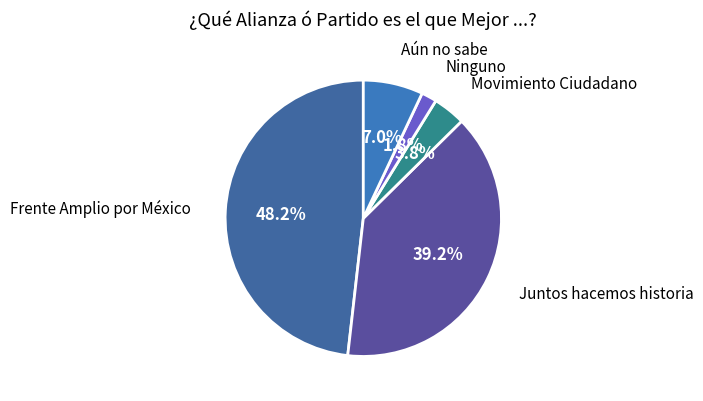

To the nearest percent, what is the difference between the largest and smallest slice percentages?

46%